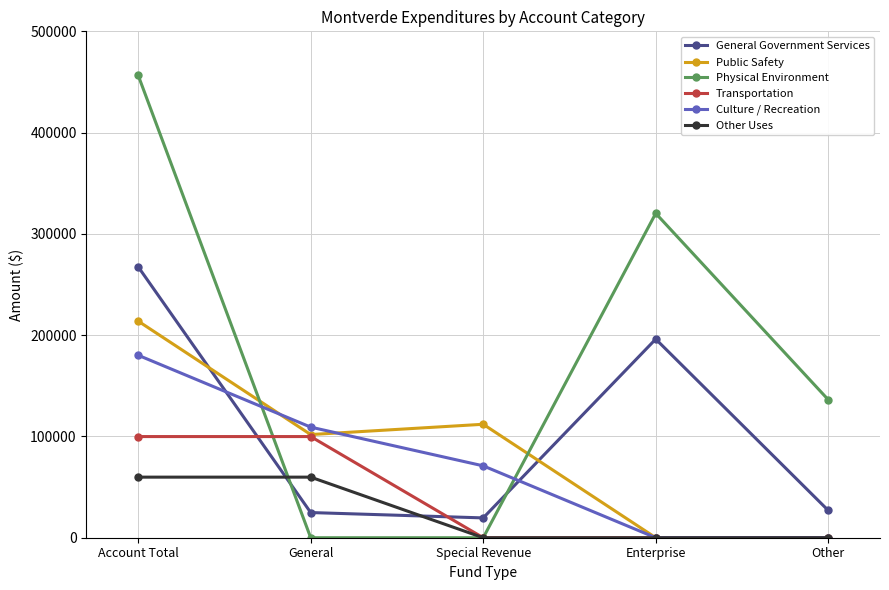

Count the Other Uses values in the range 0 to 59816.

5